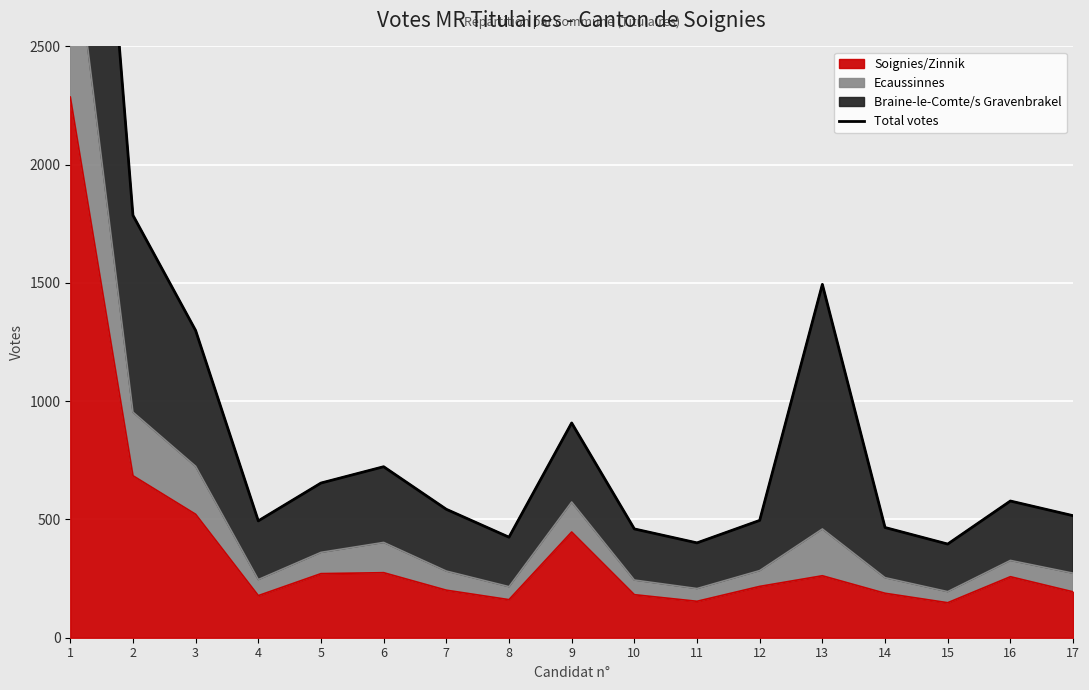

Read the value at 14, to the nearest 50.

450